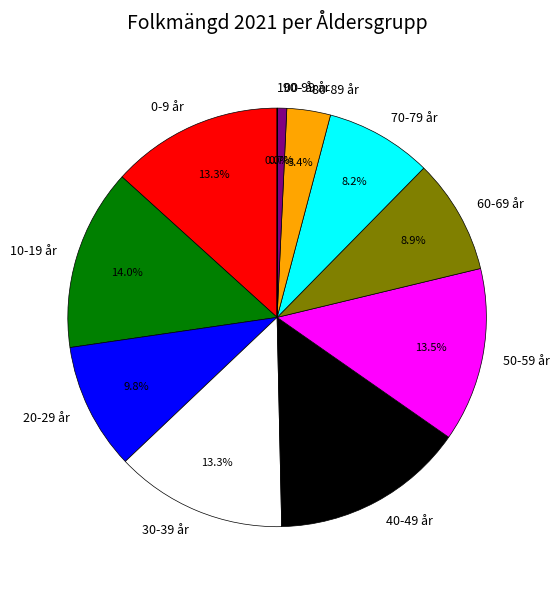

Approximately how many times larger is the value at 80-89 år compared to 50-59 år?

0.3